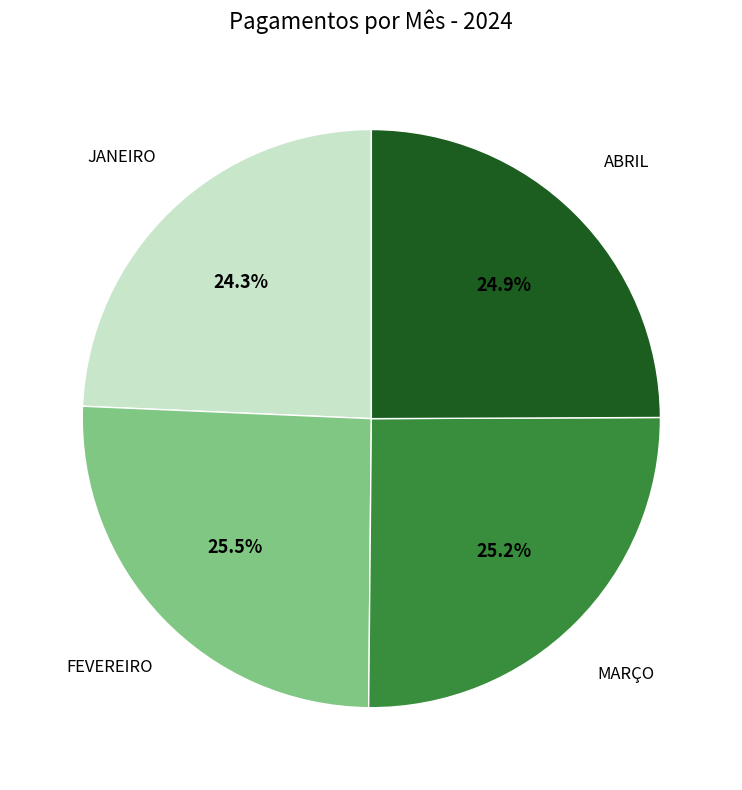

Is there any slice that represents more than half of the pie?

No